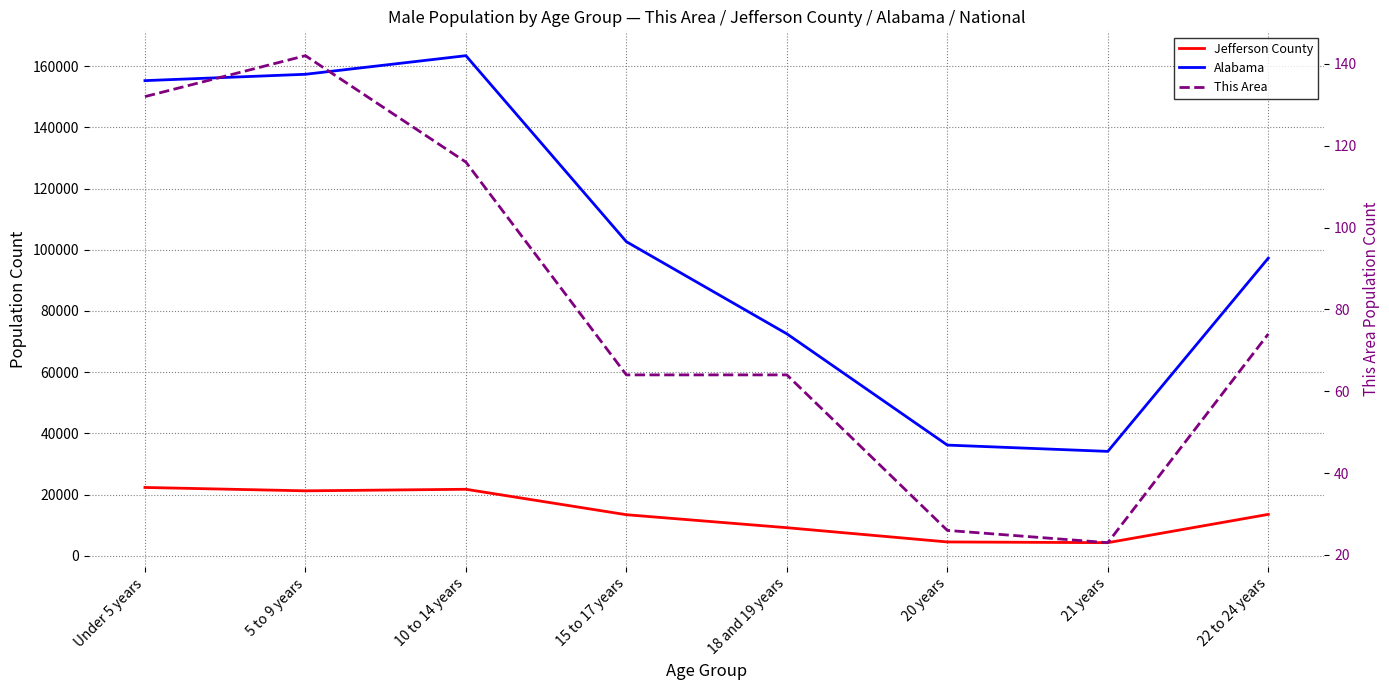

What is the lowest value of the Alabama series?

34103